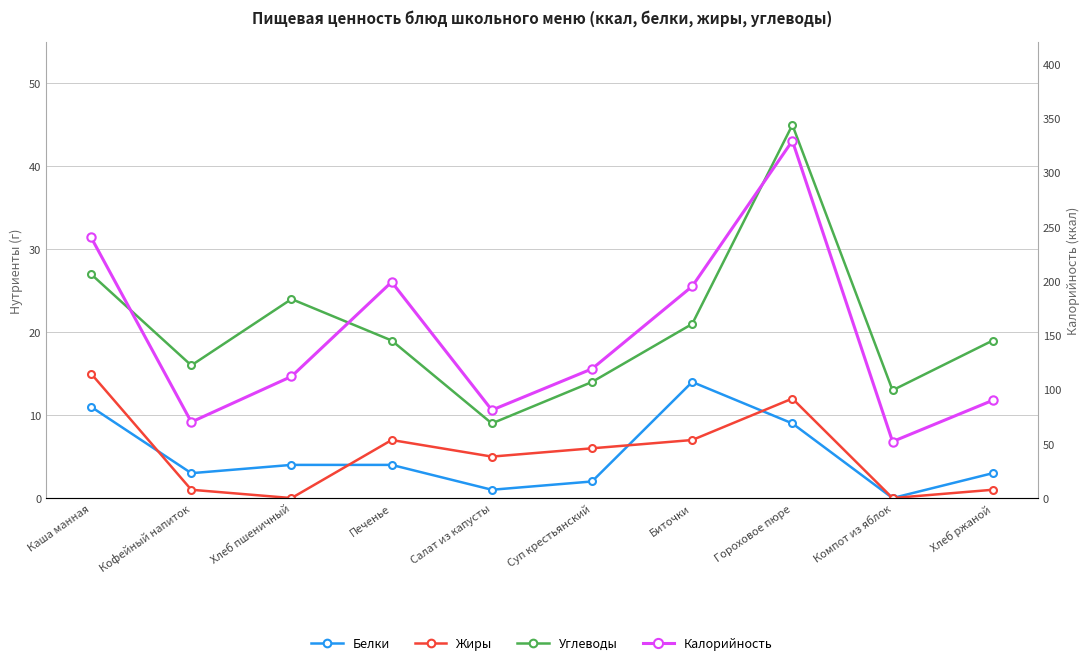

True or false: Жиры and Углеводы cross at least once.

False